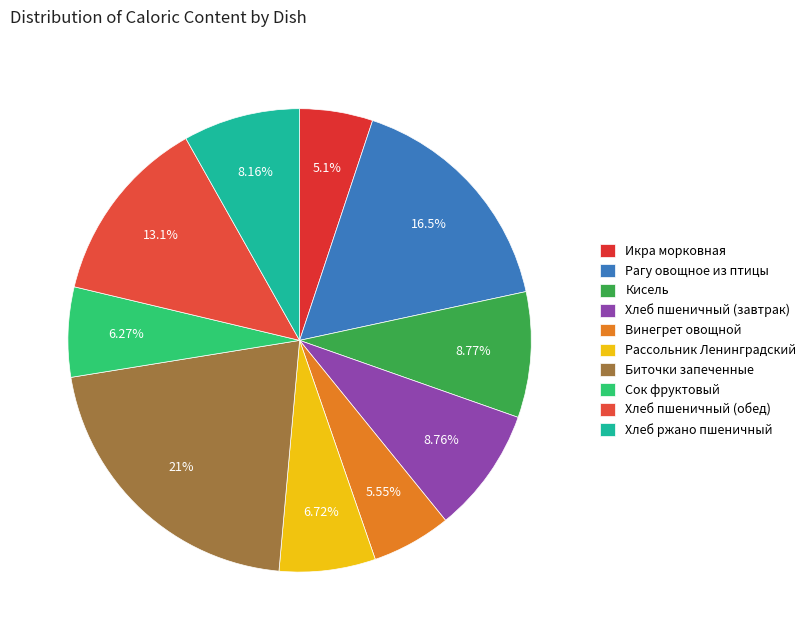

Is there a majority slice in this chart?

No